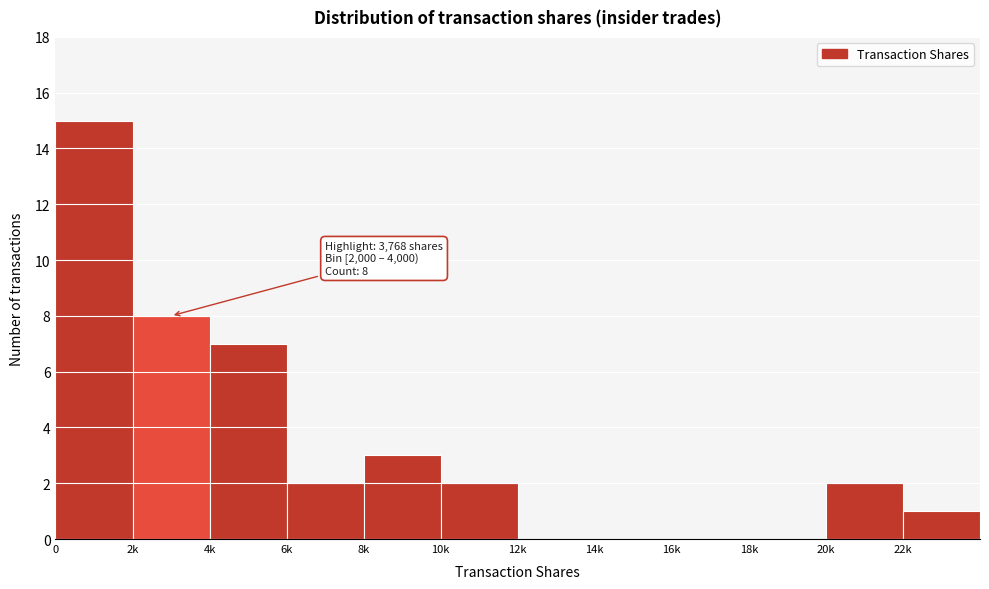

Reading left to right, what are all the values shown in this chart?

0=15	2k=8	4k=7	6k=2	8k=3	10k=2	12k=0	14k=0	16k=0	18k=0	20k=2	22k=1